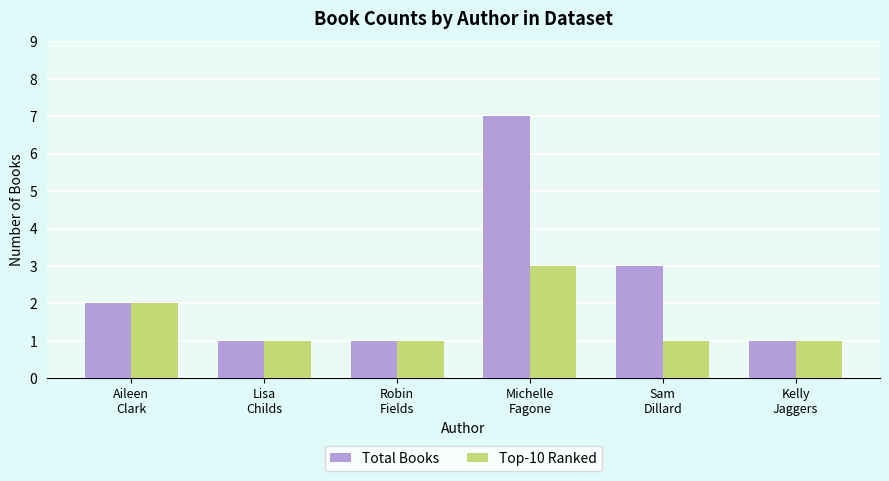

Is it true that Total Books equals 1 at Lisa
Childs?

True